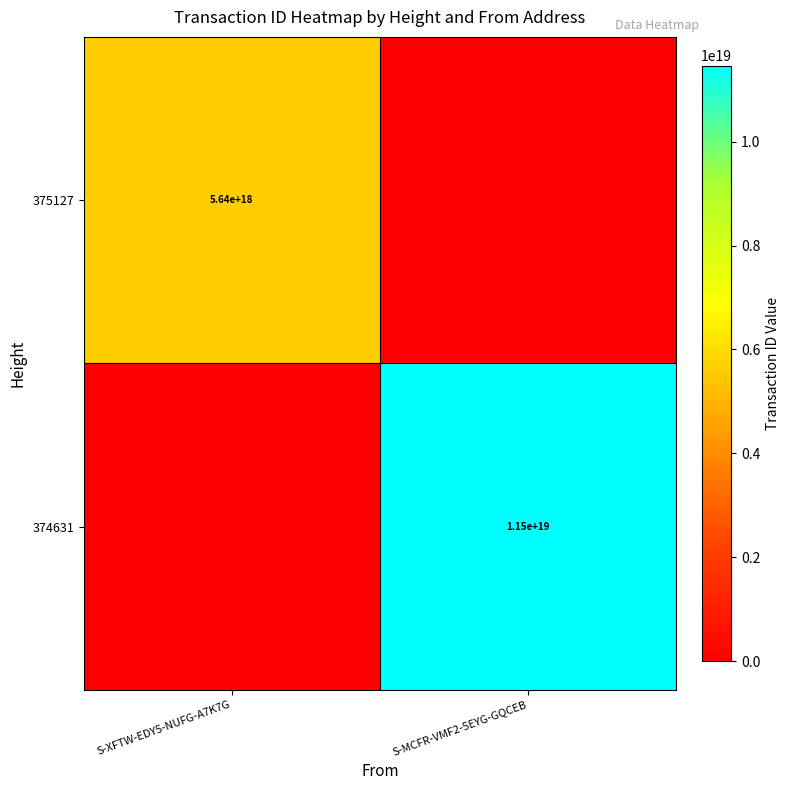

What is the greatest value displayed?

11465360849390747648